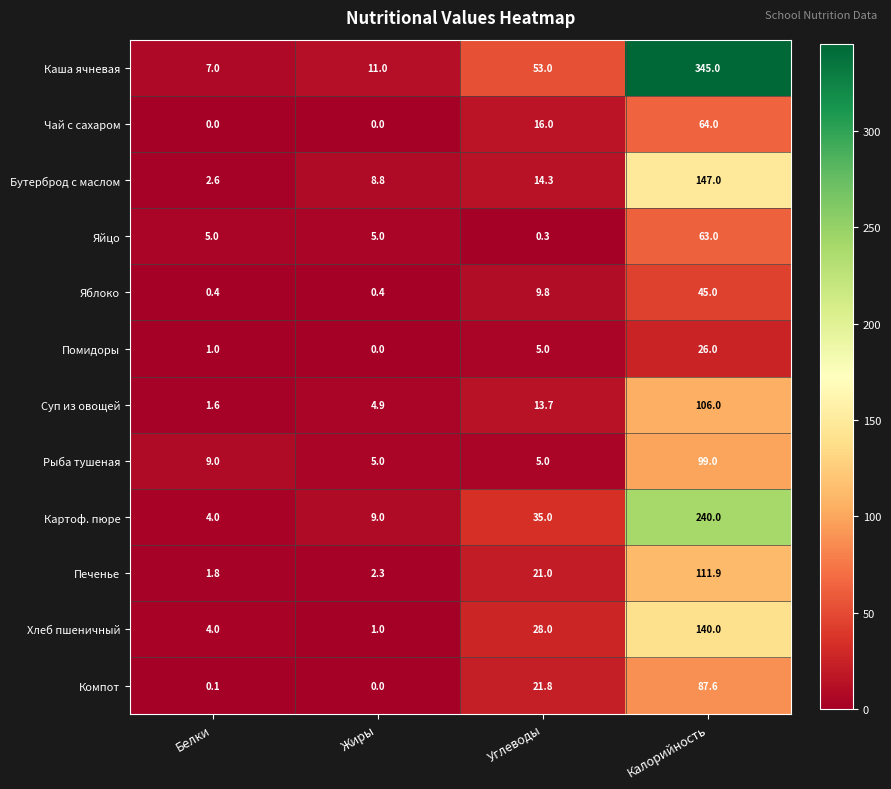

What is the minimum value for Печенье?

1.8